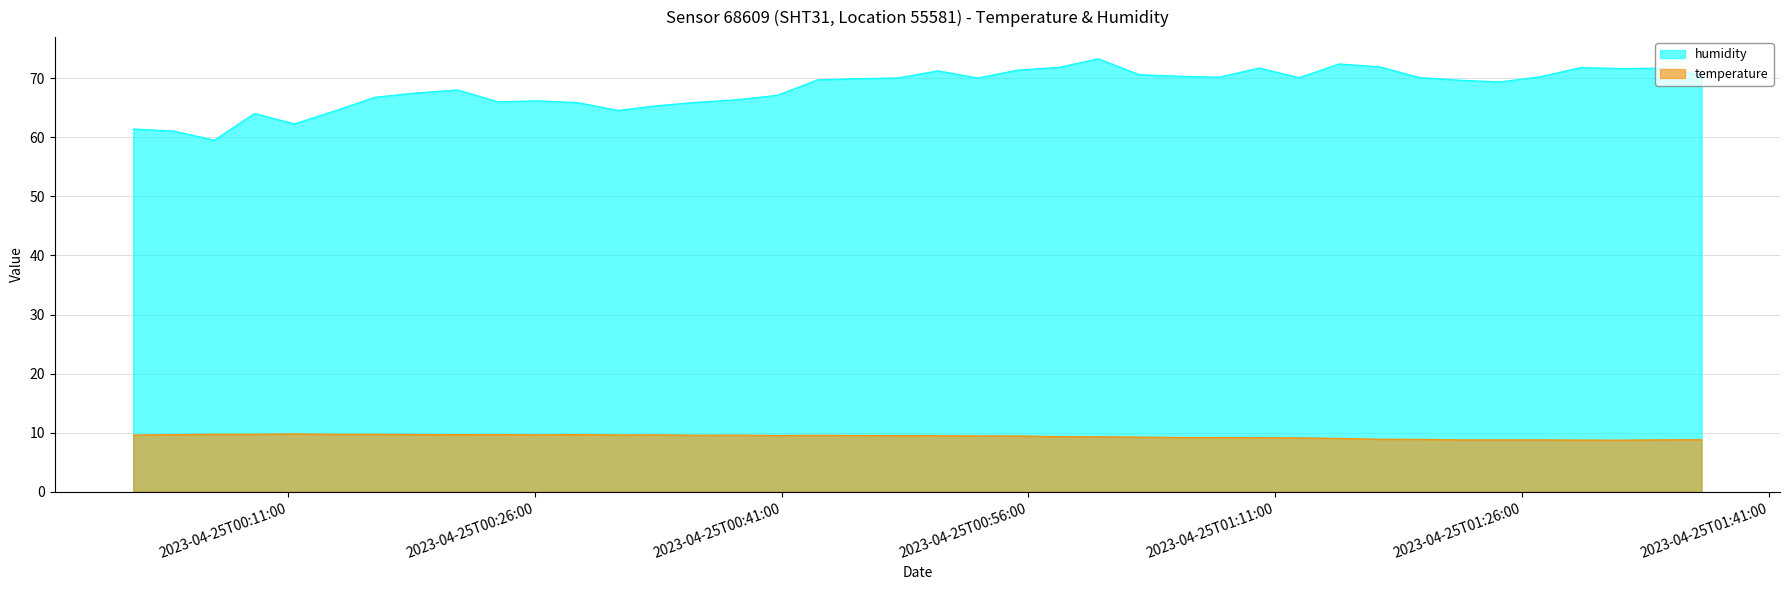

How many lines are shown in the chart?

2